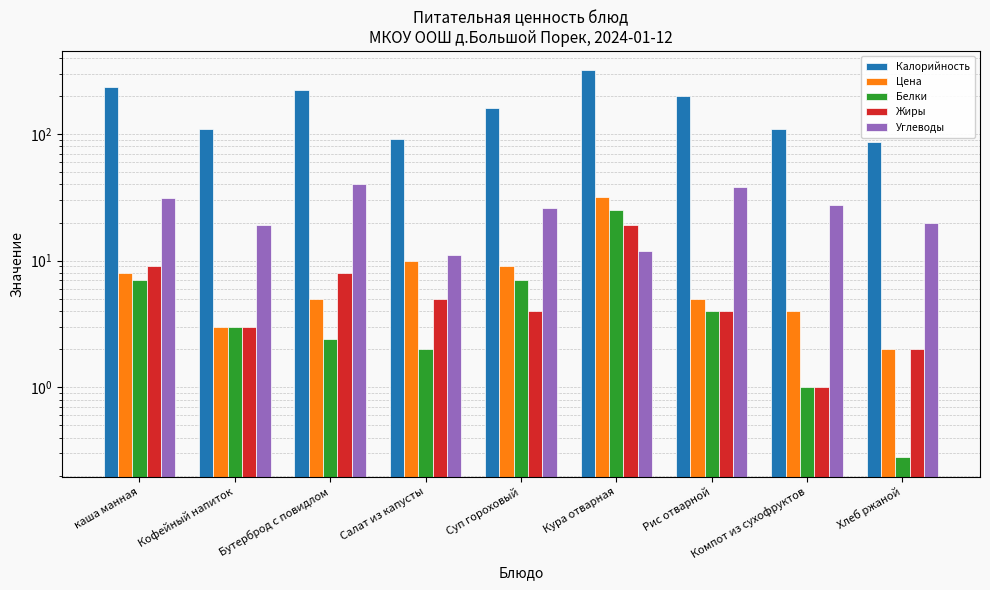

How many groups of bars are there?

9